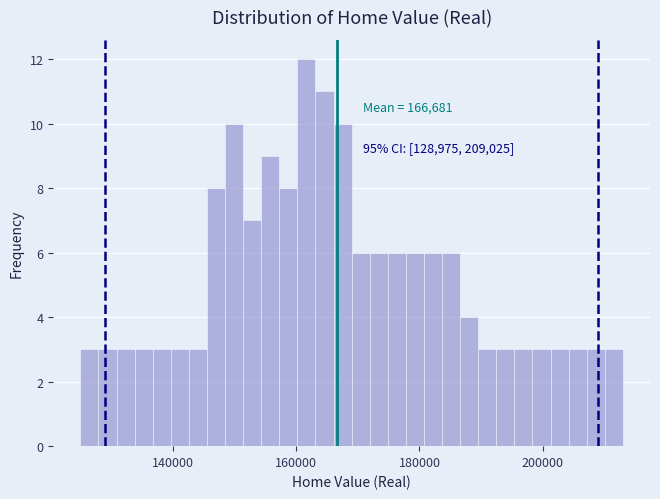

Read against the x-axis, roughly where is the centre of the tallest bar?

162000